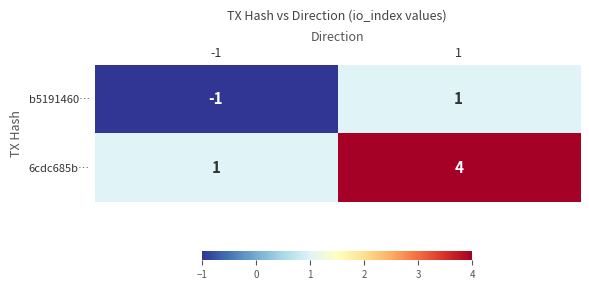

Which label corresponds to the smallest value in the chart?

-1